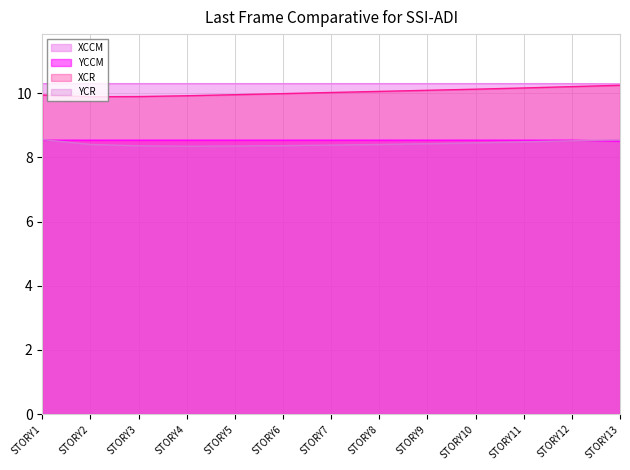

Is it true that YCR equals 8.4 at STORY7?

True